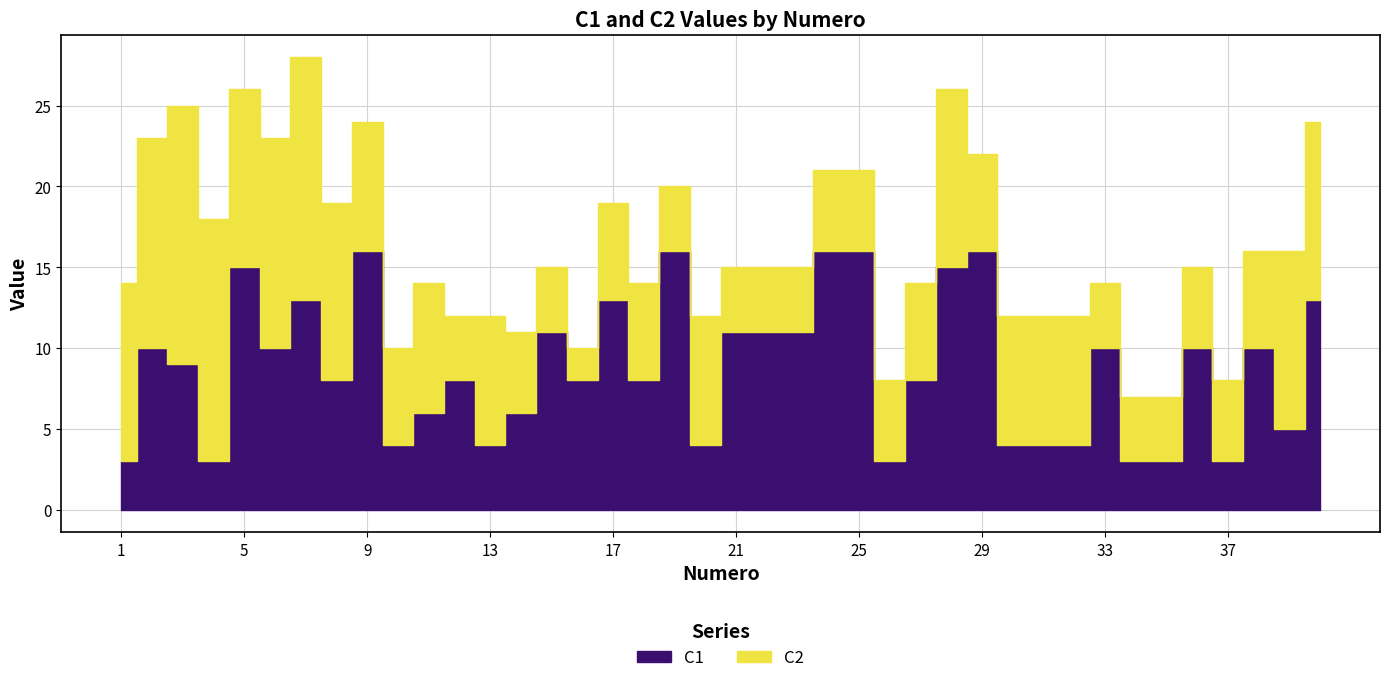

At which label does C1 reach its minimum?

1